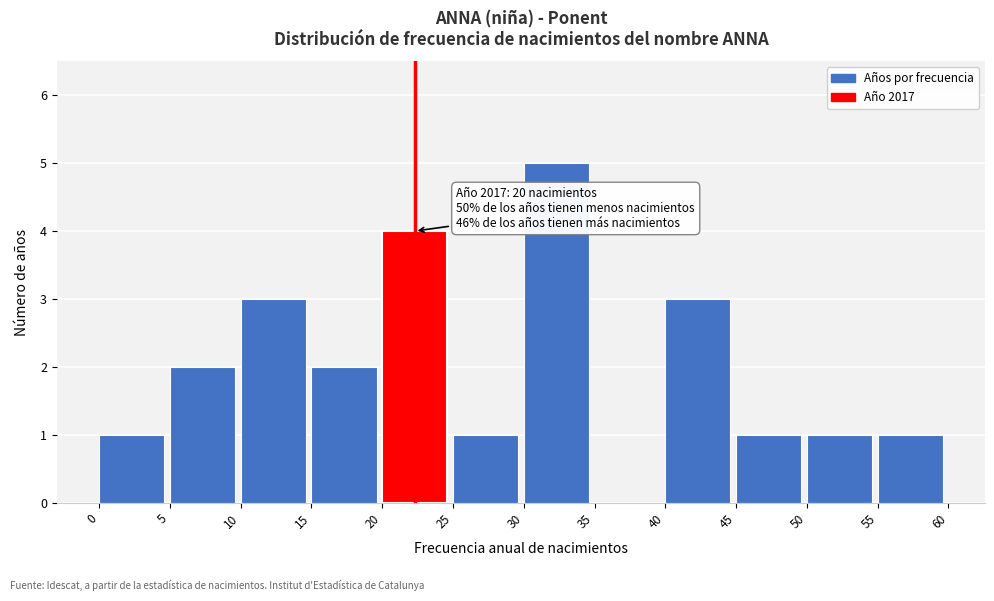

Over which range of the x-axis is the bar tallest?

30 to 35